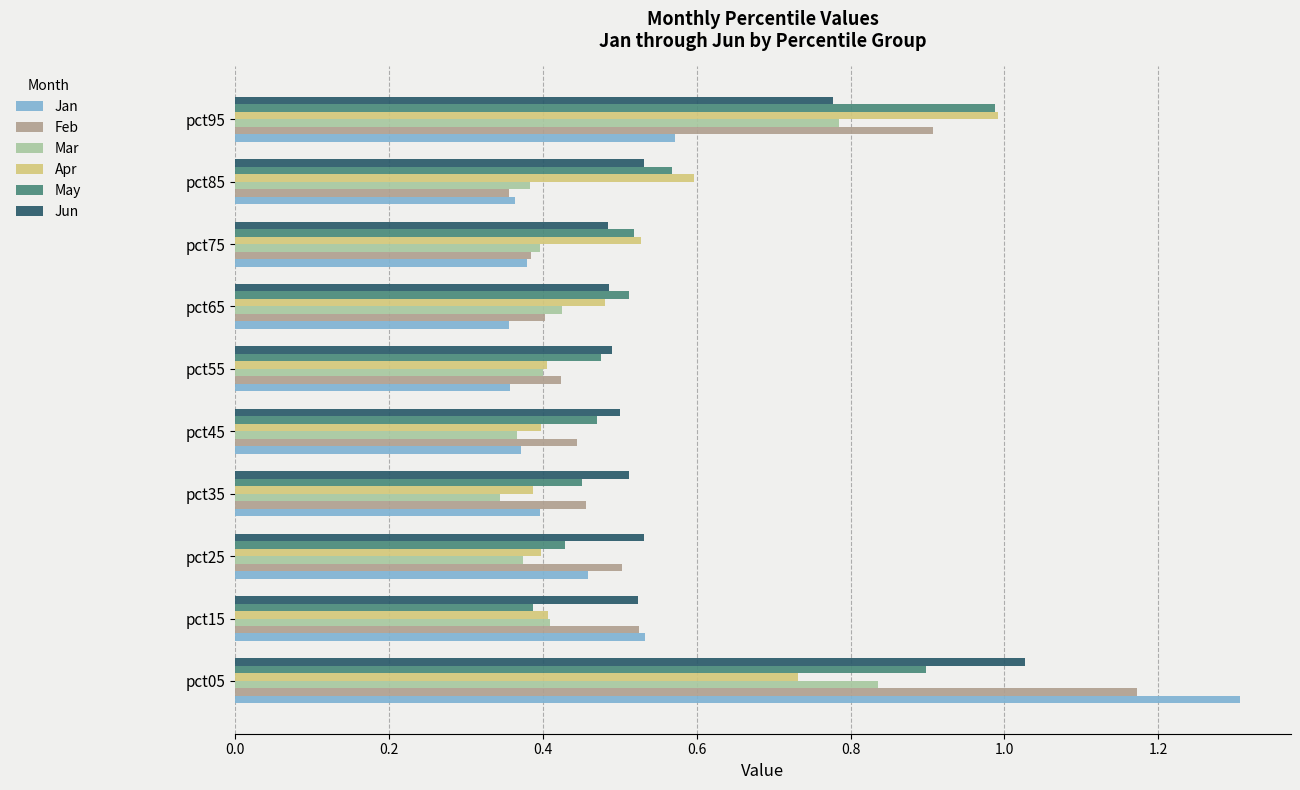

Which series has the largest range (max minus min)?

Jan